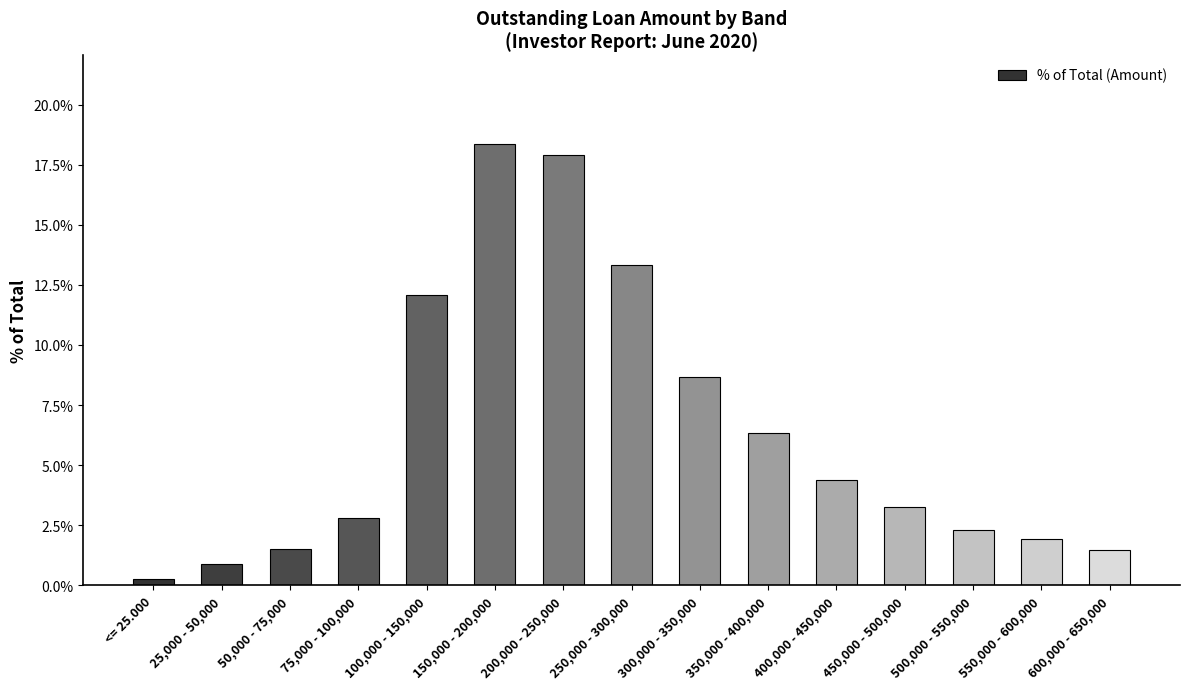

The value at 350,000 - 400,000 is 0.1. True or false?

False